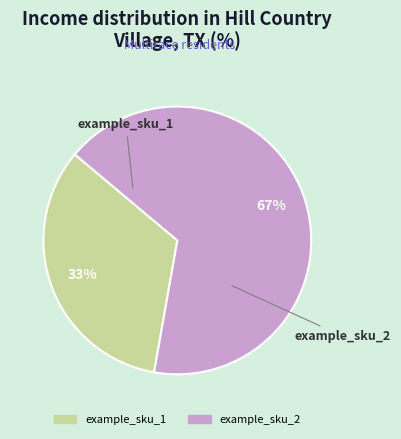

Approximately how many times larger is the value at example_sku_2 compared to example_sku_1?

2.0